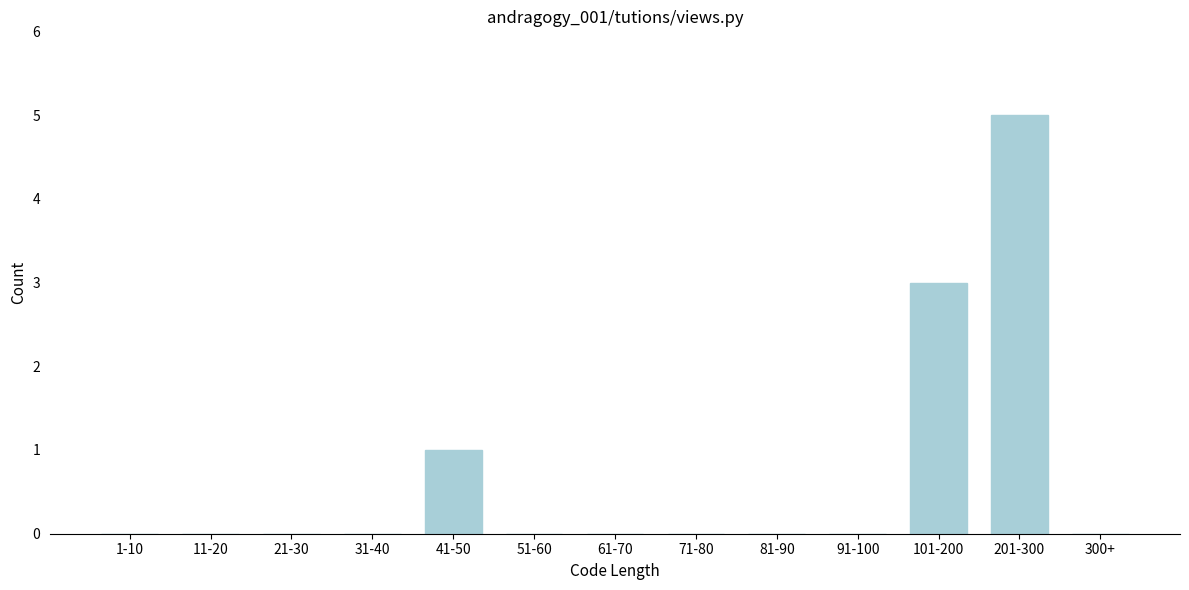

Reading left to right, what are all the values shown in this chart?

1-10=0	11-20=0	21-30=0	31-40=0	41-50=1	51-60=0	61-70=0	71-80=0	81-90=0	91-100=0	101-200=3	201-300=5	300+=0